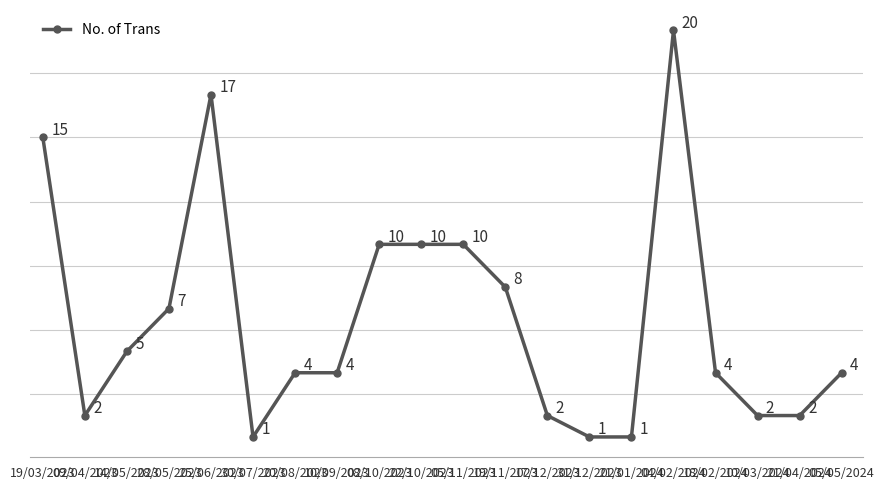

What is the value of the 1st point from the left?

15